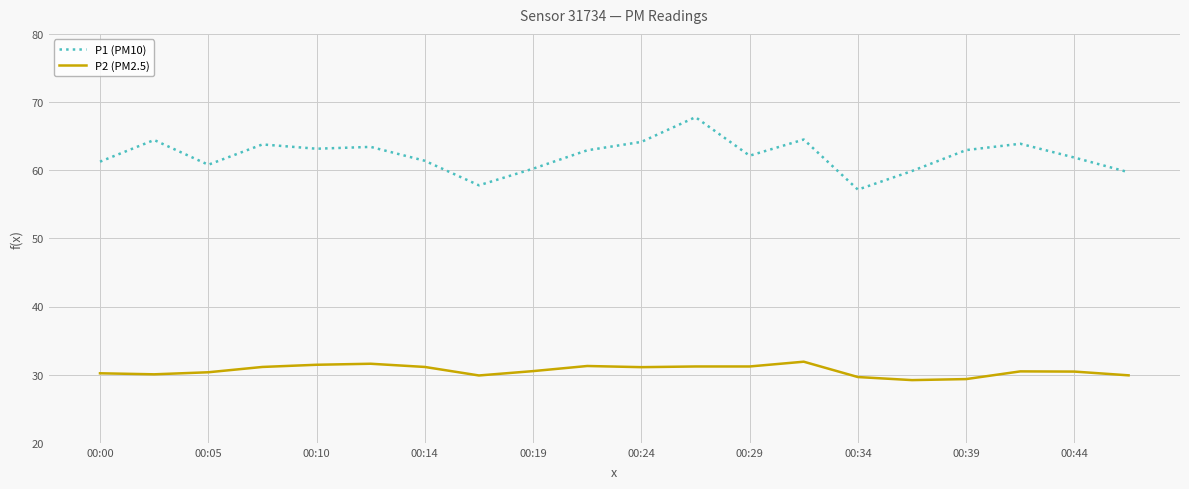

Which series has the largest total across all categories?

P1 (PM10)